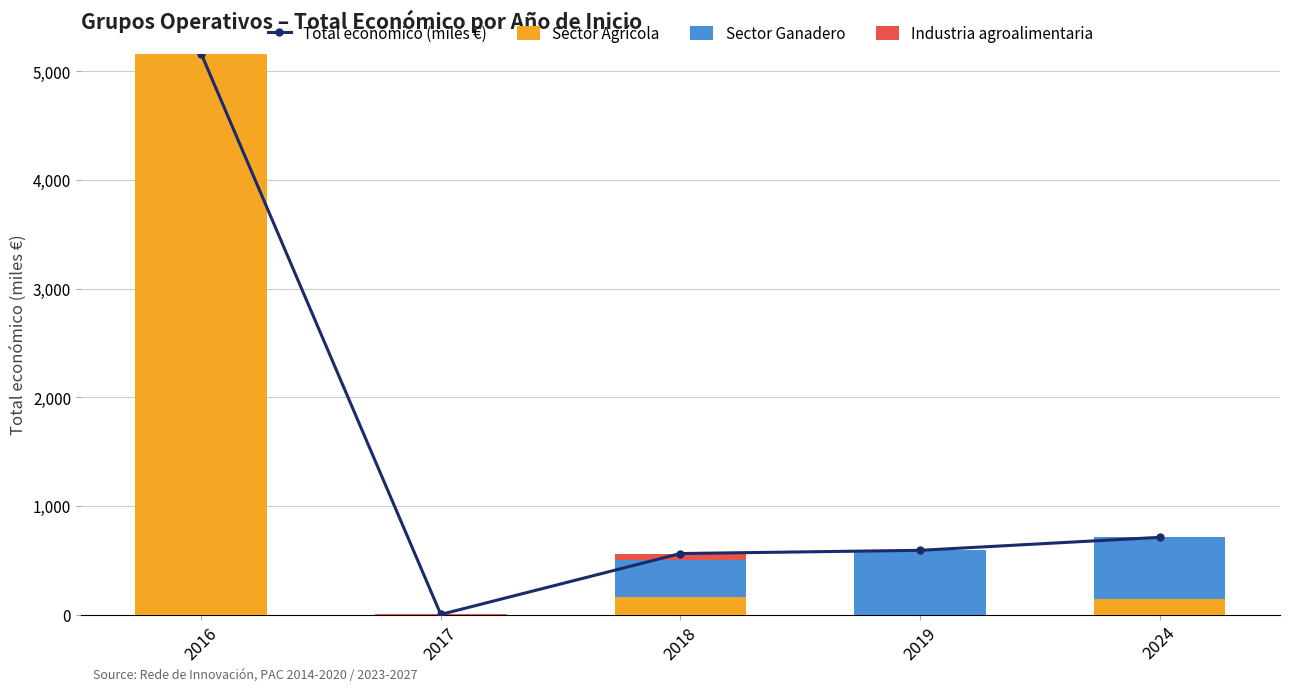

What is the difference between the maximum and second lowest values in the Sector Ganadero series?

592.4